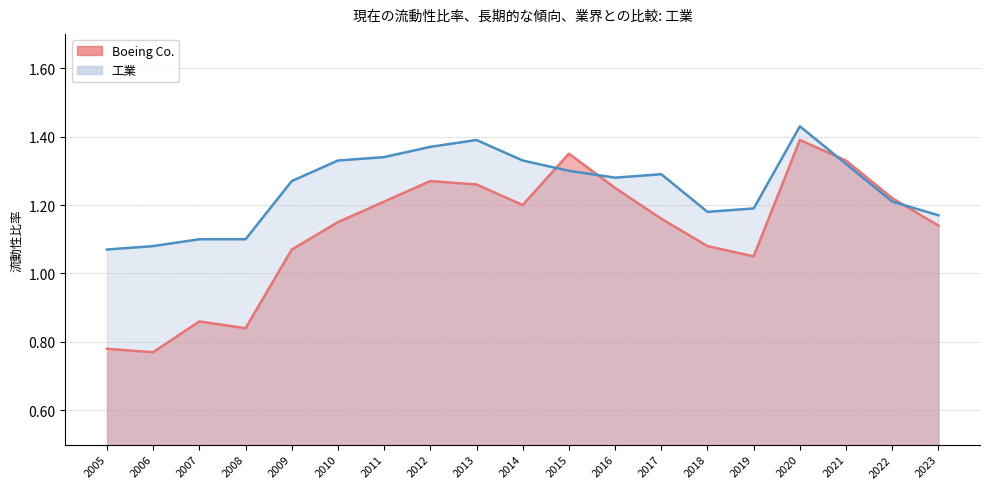

What is the sum of all Boeing Co. values?

21.4